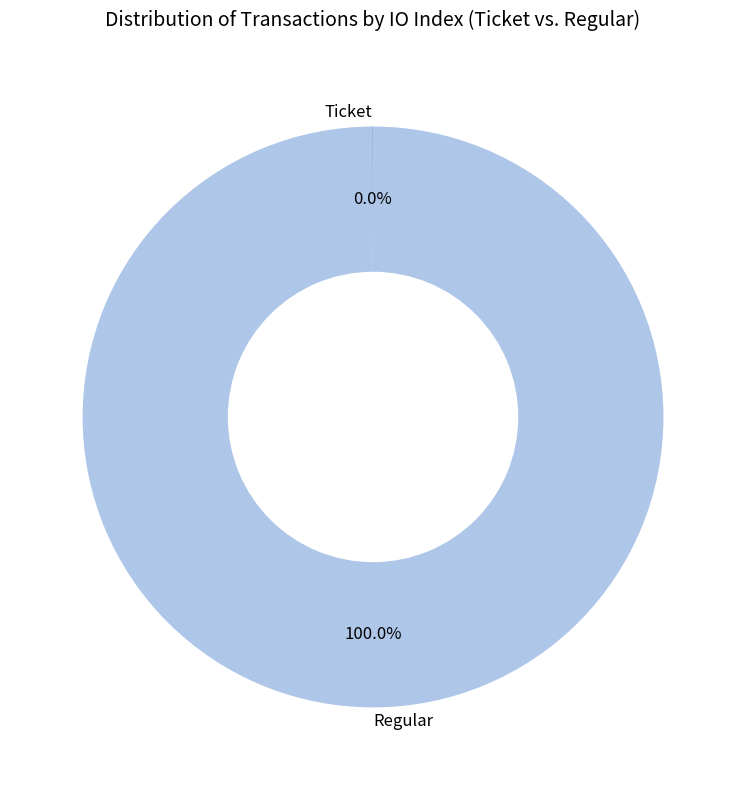

Is Regular the majority of the pie?

Yes